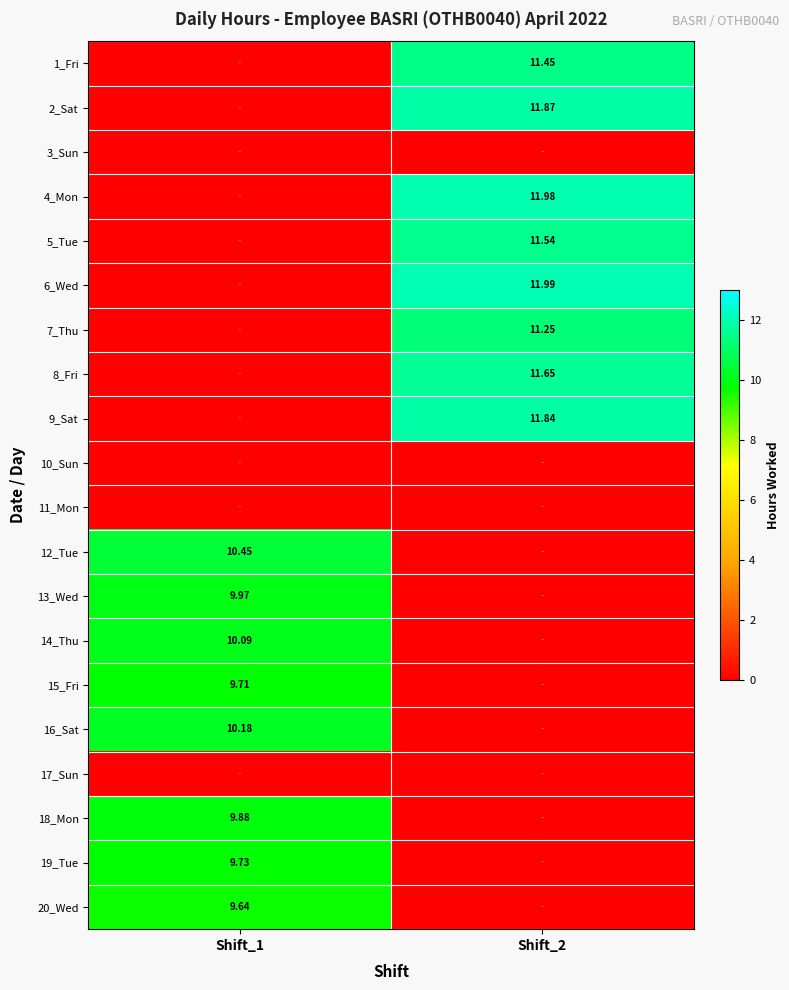

Is it true that 10_Sun equals 0.0 at Shift_2?

True